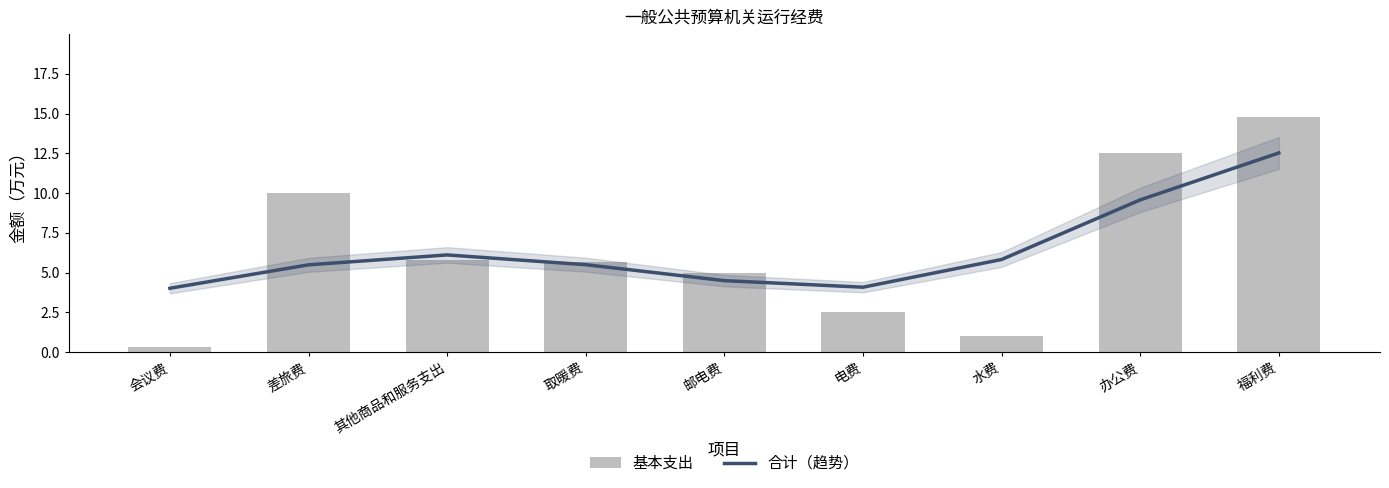

At how many categories does at least one series exceed 5?

6